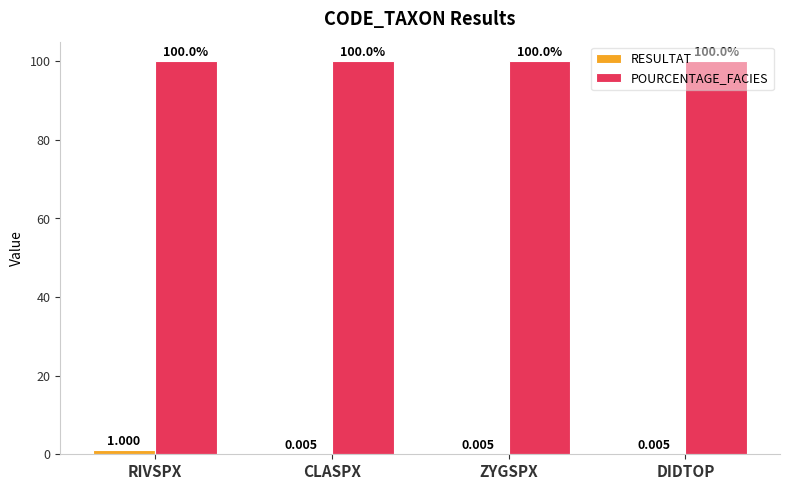

At which category is the sum across all series the highest?

RIVSPX